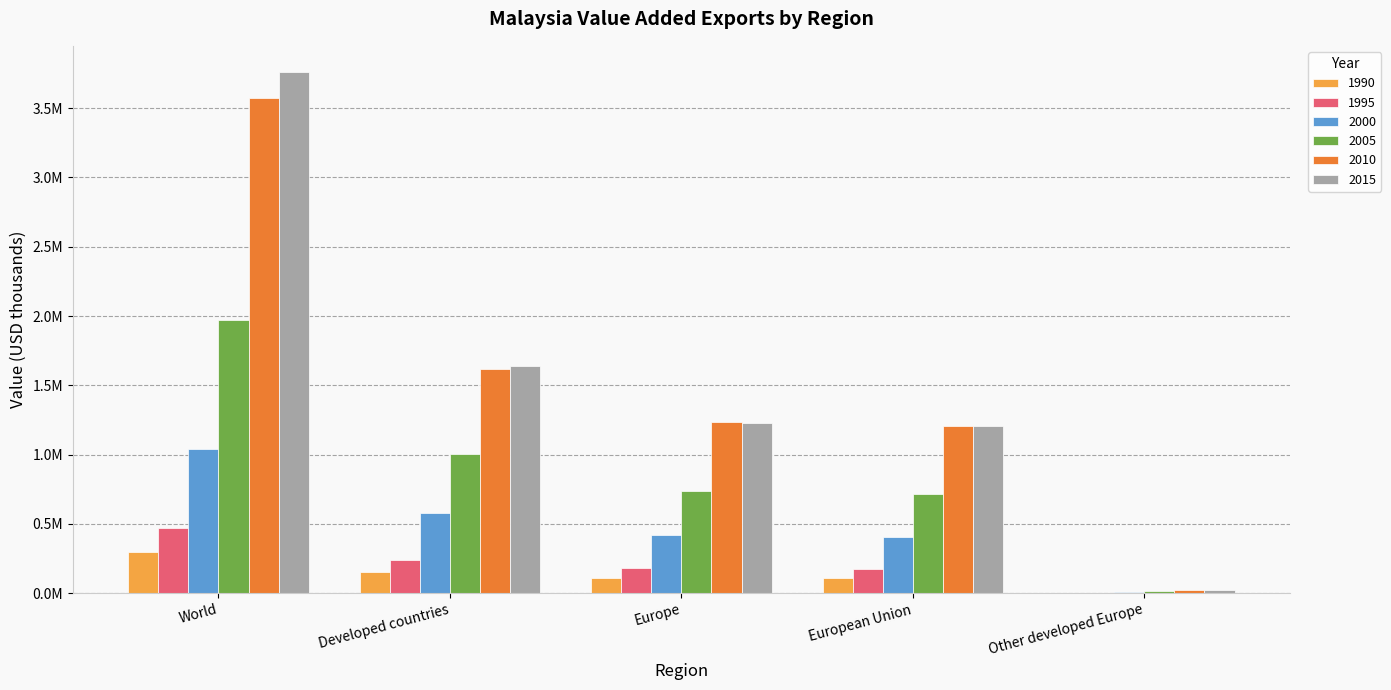

Are the bars grouped side by side (vs. stacked)?

Yes